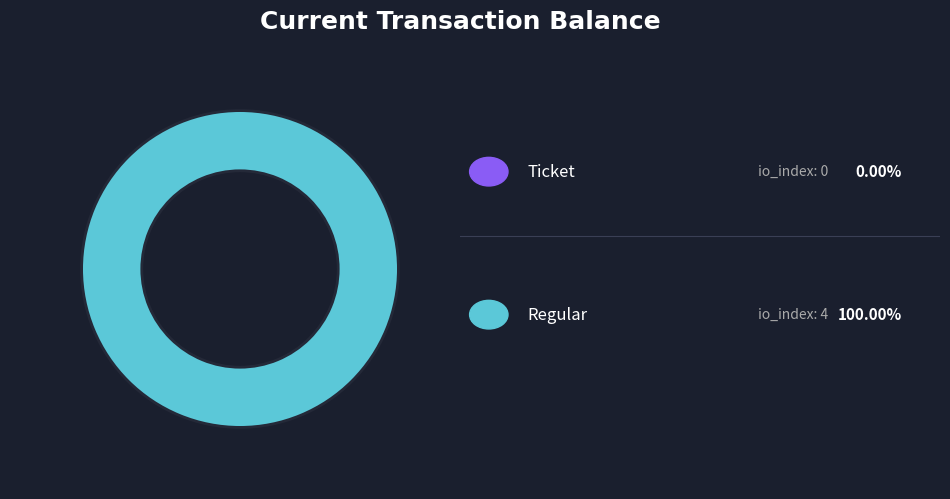

Count the number of slices in the pie.

2